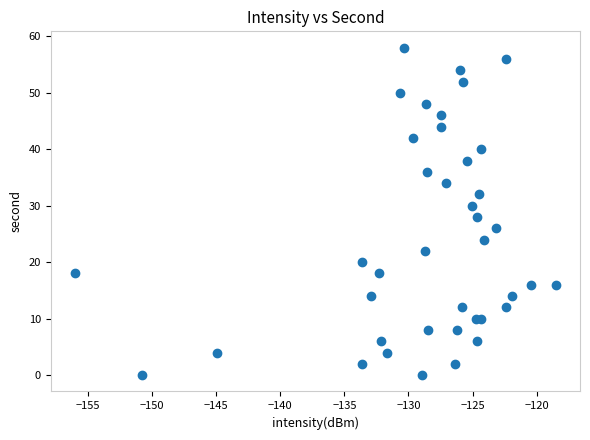

What is the range of Y values (max minus min)?

58